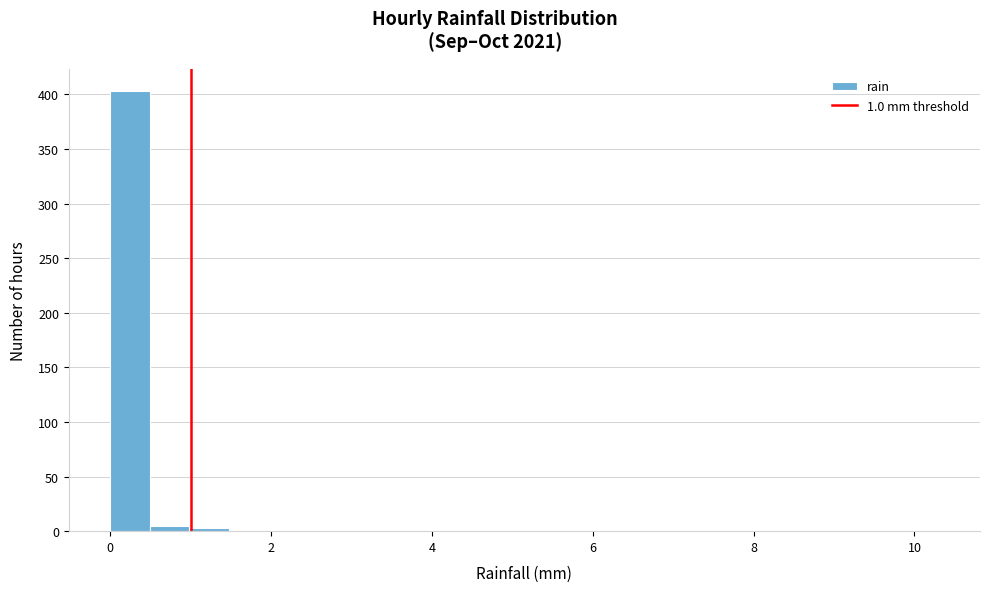

Read against the x-axis, roughly where is the centre of the tallest bar?

0.2